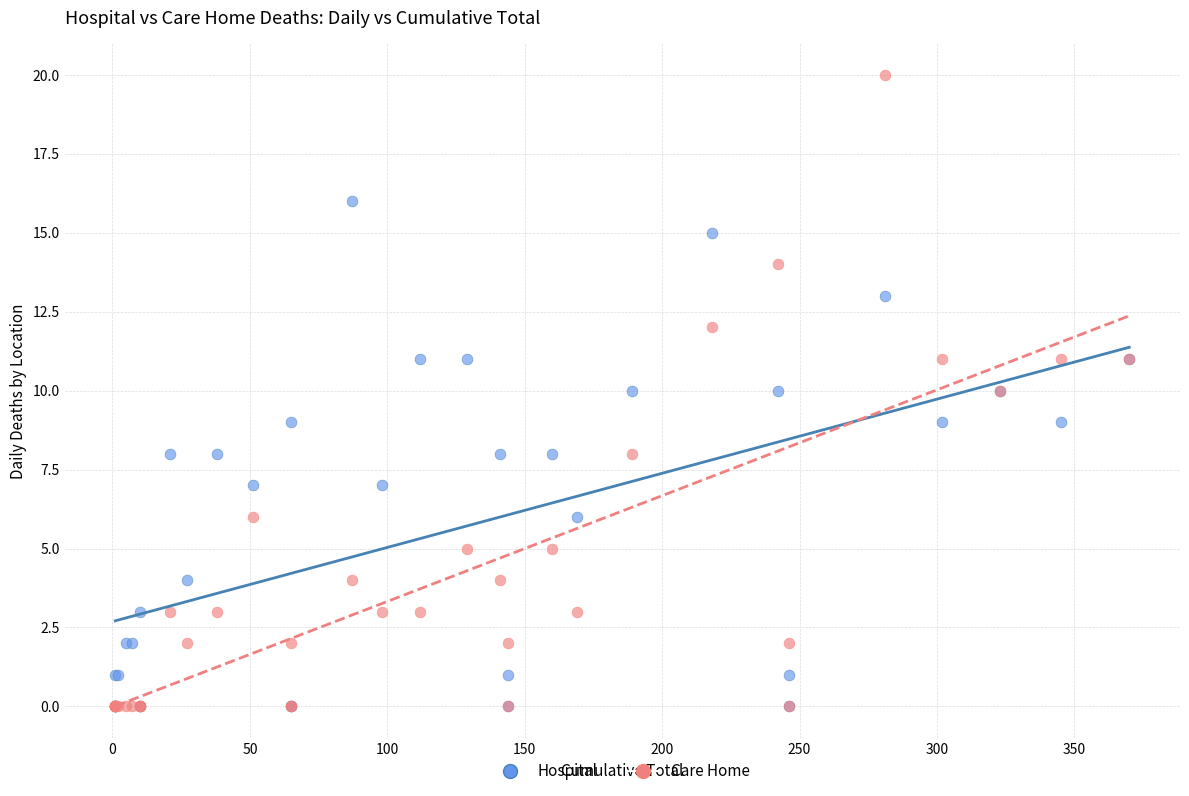

What are all the series names shown in the legend?

Hospital, Care Home